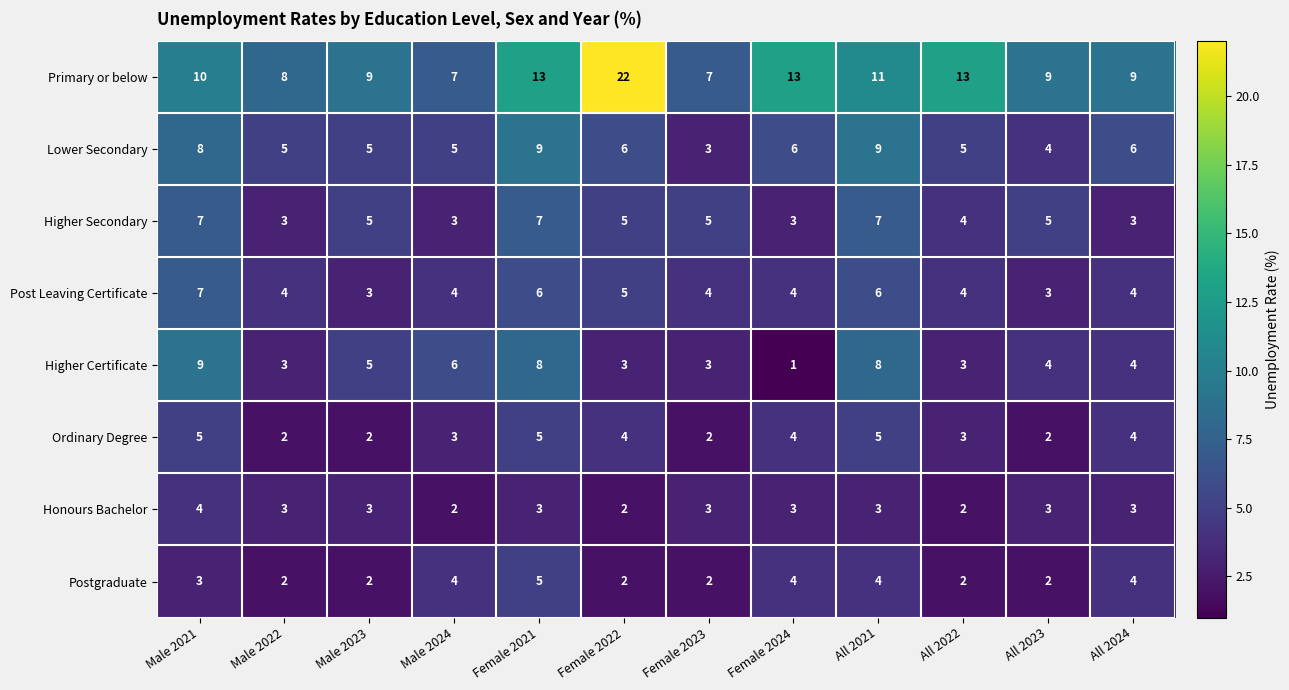

Which series has the widest spread of values?

Primary or below